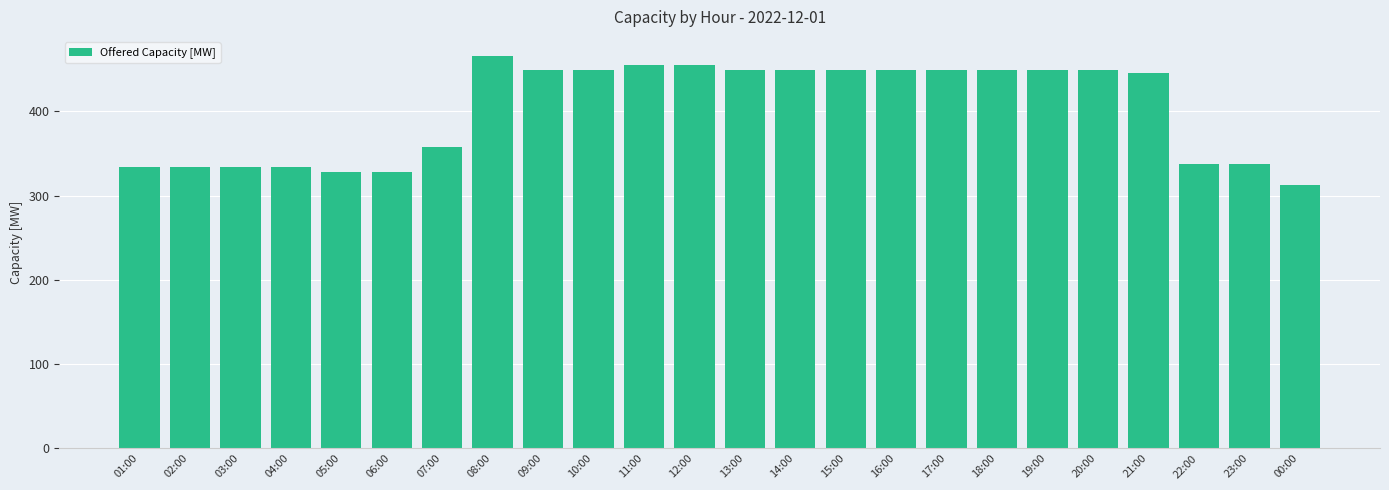

Which category has the lowest value across all series?

00:00